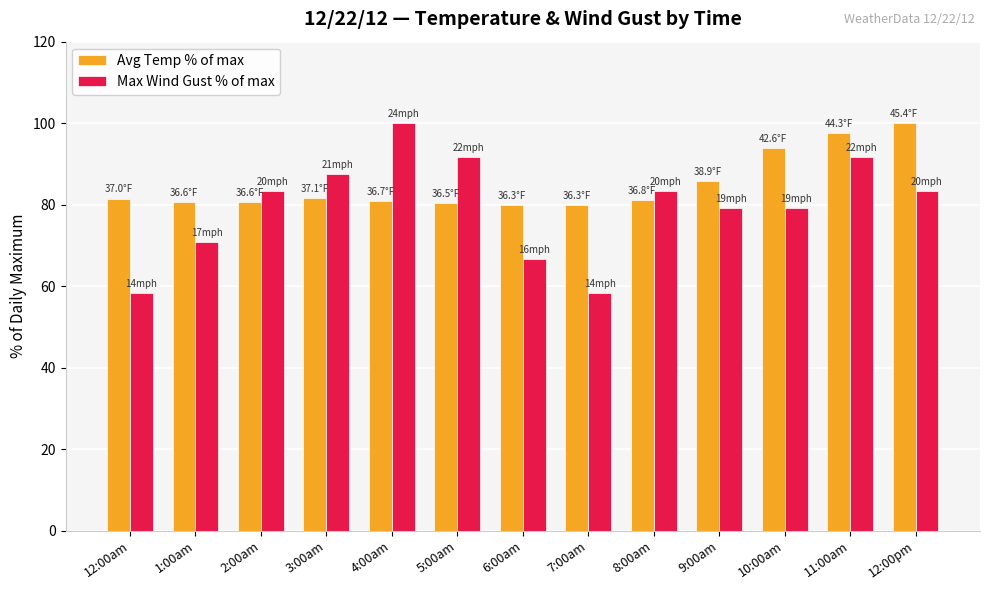

What is the total value across all series at 5:00am?

172.1